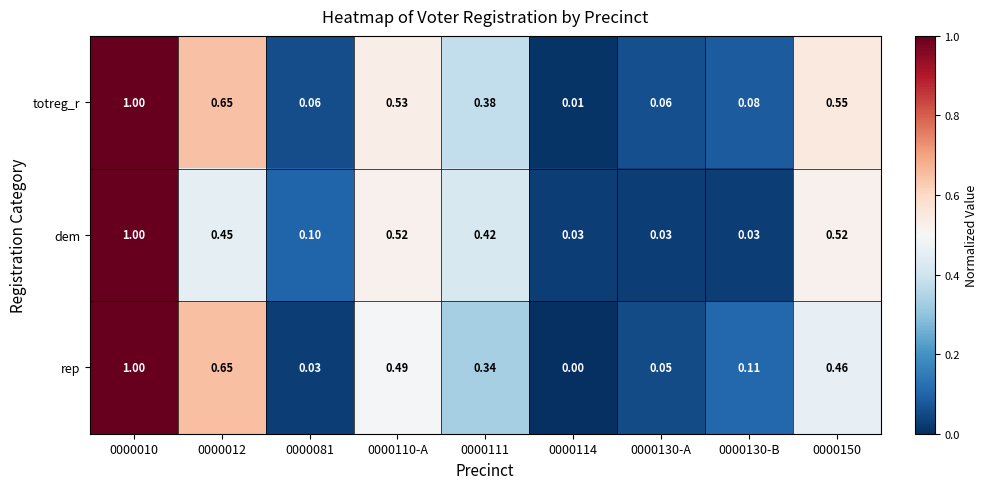

Between 0000111 and 0000130-A, which series saw the biggest shift?

dem